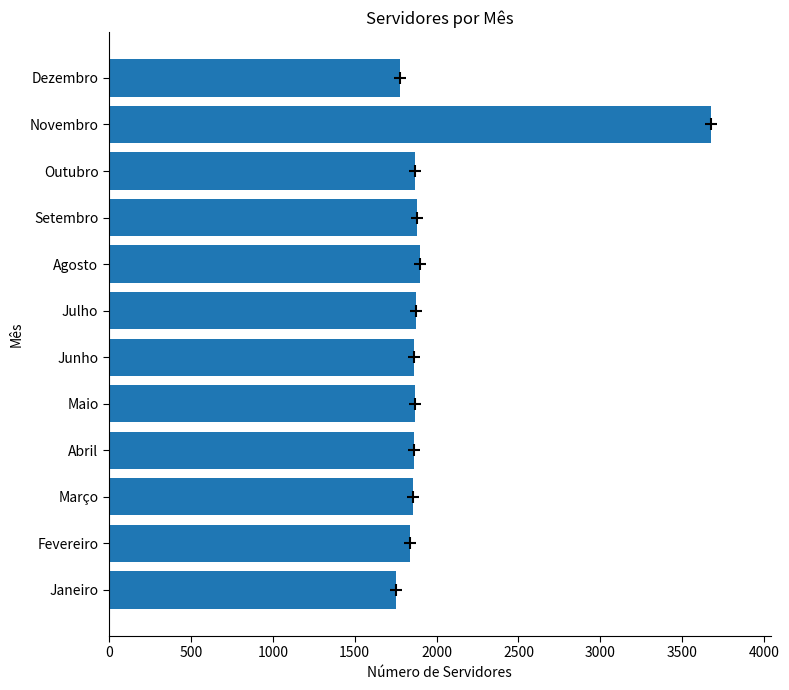

What is the average value?

2001